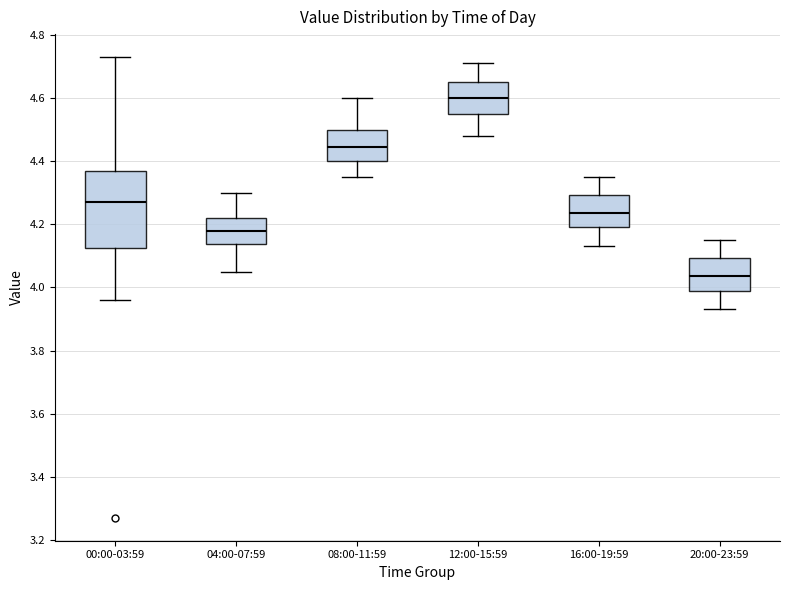

Reading left to right, transcribe this box plot: for each box, give where its median line is, the range the box spans, and where its two whiskers end, as read against the y-axis. The values are not printed on the chart, so give them approximately, as read against the axis.

00:00-03:59: median 4.28, box 4.12 to 4.36, whiskers 3.96 to 4.74
04:00-07:59: median 4.18, box 4.14 to 4.22, whiskers 4.06 to 4.30
08:00-11:59: median 4.44, box 4.40 to 4.50, whiskers 4.36 to 4.60
12:00-15:59: median 4.60, box 4.56 to 4.66, whiskers 4.48 to 4.72
16:00-19:59: median 4.24, box 4.20 to 4.30, whiskers 4.14 to 4.36
20:00-23:59: median 4.04, box 4.00 to 4.10, whiskers 3.94 to 4.16